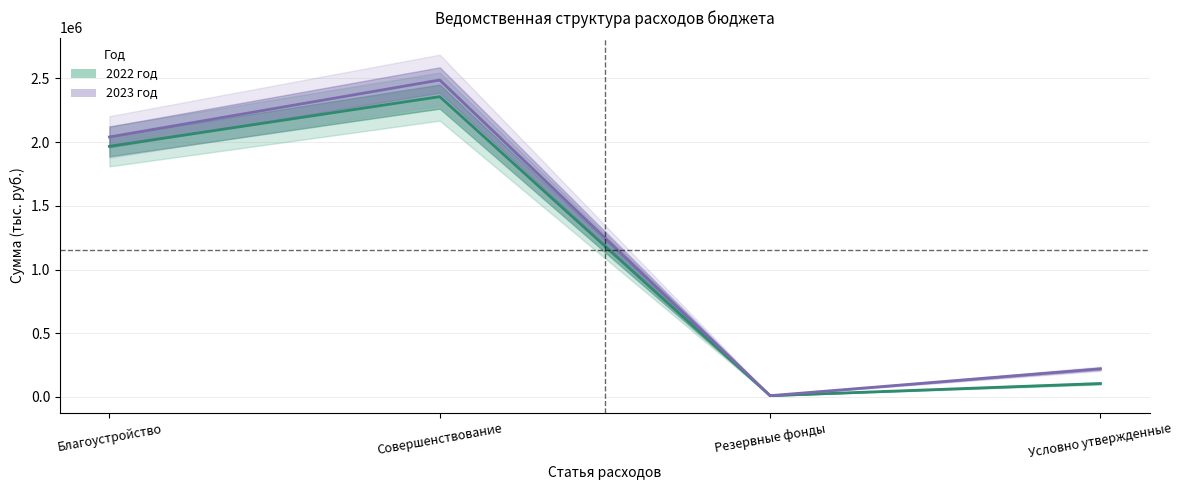

At which category does 2022 год (центр) reach its first local peak?

Совершенствование